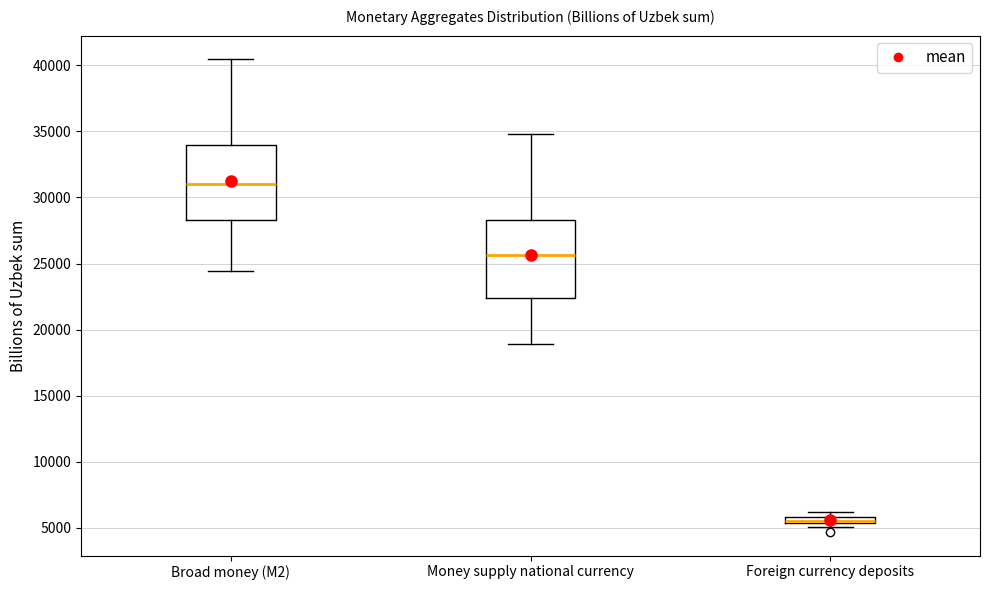

Where does the upper whisker of the box for Money supply national currency end on the y-axis? The values are not printed on the chart, so give them approximately, as read against the axis.

35000